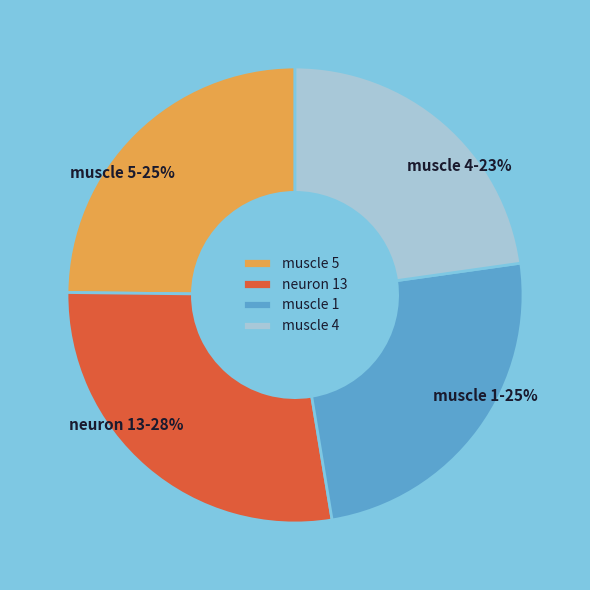

Is it true that neuron 13 is 19% of the pie?

False